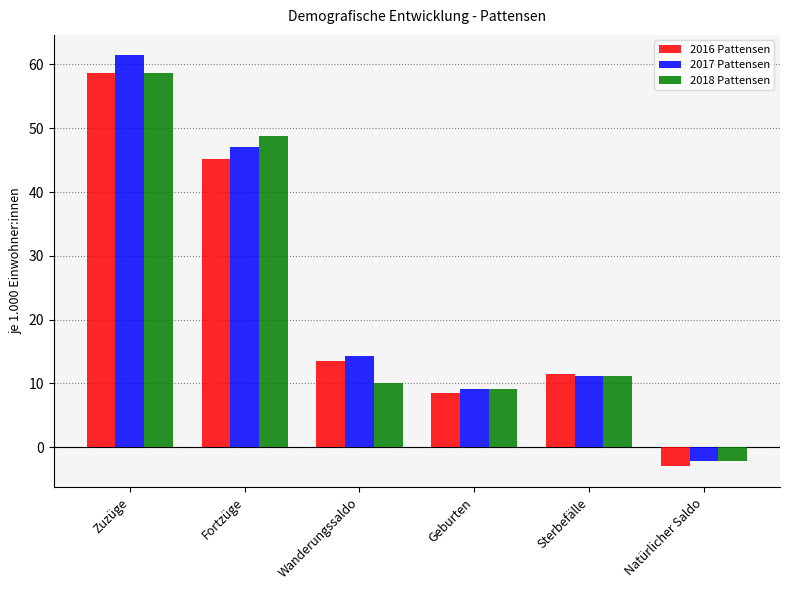

Is it true that 2016 Pattensen equals 45.1 at Fortzüge?

True